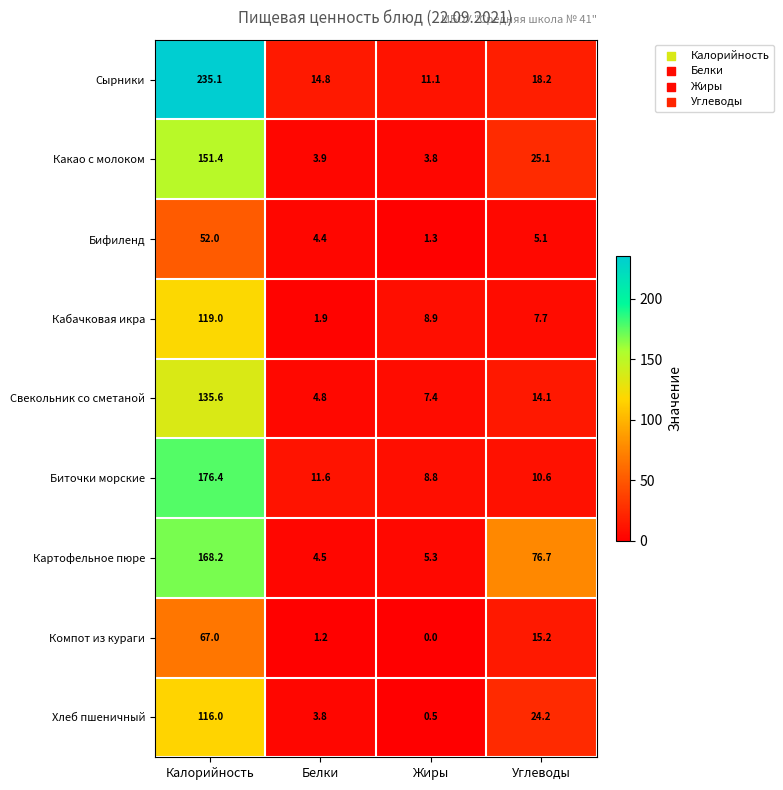

Which series changed the most between Калорийность and Белки?

Сырники